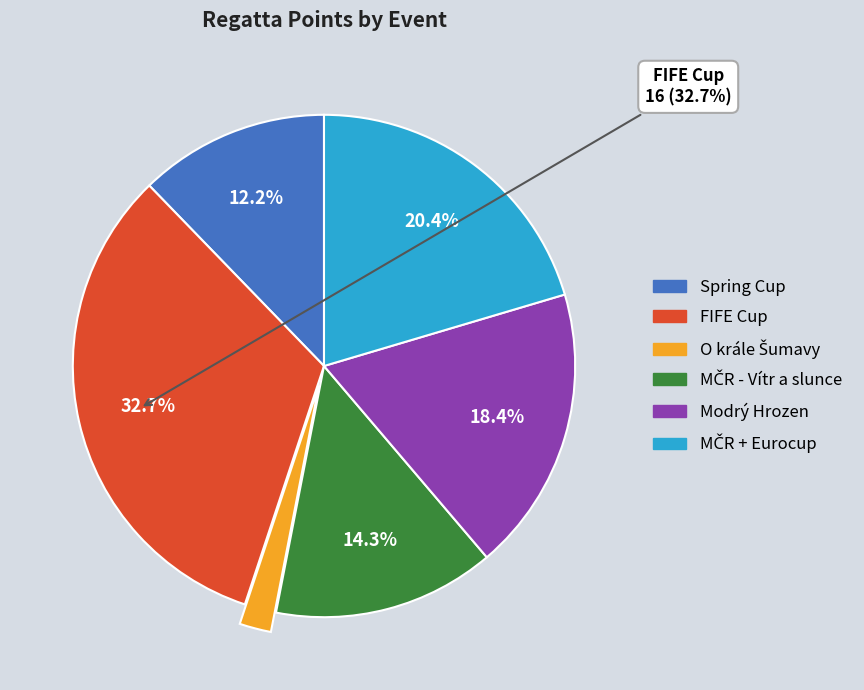

Is there any slice that represents more than half of the pie?

No